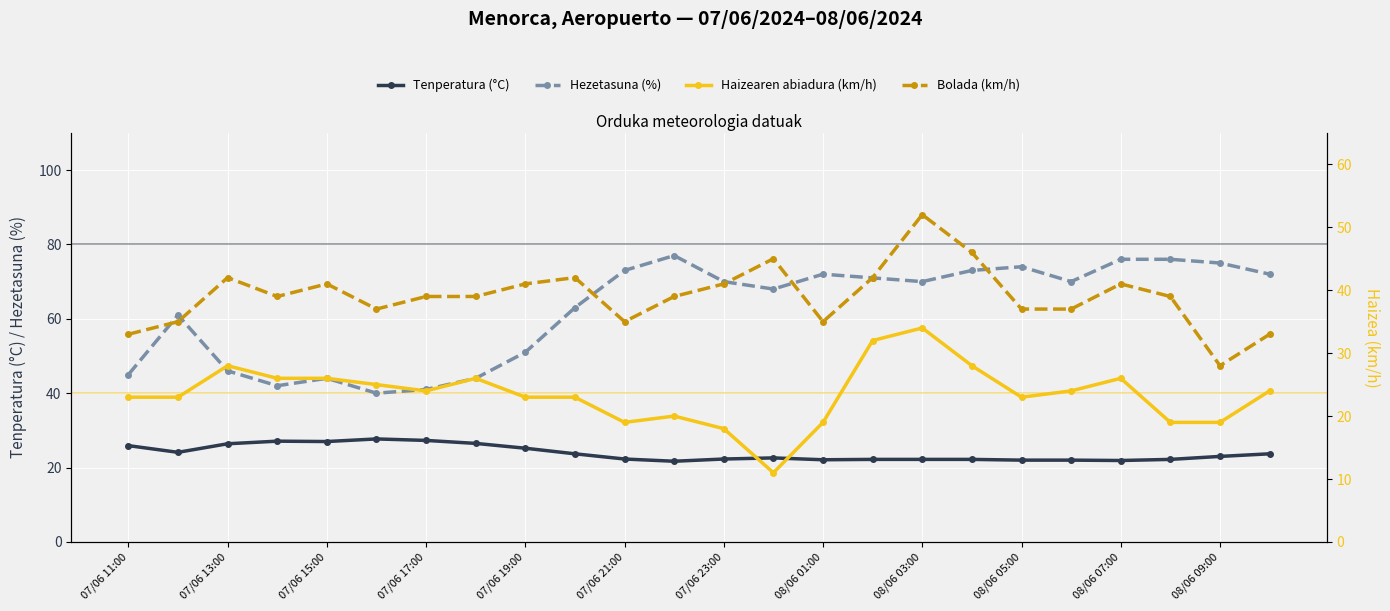

Reading right to left, transcribe all the data shown in this chart.

Tenperatura (°C): 23.7	23.0	22.2	21.9	22.0	22.0	22.2	22.2	22.2	22.1	22.6	22.3	21.7	22.3	23.7	25.2	26.5	27.3	27.7	27.0	27.1	26.4	24.1	25.9
Hezetasuna (%): 72.0	75.0	76.0	76.0	70.0	74.0	73.0	70.0	71.0	72.0	68.0	70.0	77.0	73.0	63.0	51.0	44.0	41.0	40.0	44.0	42.0	46.0	61.0	45.0
Haizearen abiadura (km/h): 24.0	19.0	19.0	26.0	24.0	23.0	28.0	34.0	32.0	19.0	11.0	18.0	20.0	19.0	23.0	23.0	26.0	24.0	25.0	26.0	26.0	28.0	23.0	23.0
Bolada (km/h): 33.0	28.0	39.0	41.0	37.0	37.0	46.0	52.0	42.0	35.0	45.0	41.0	39.0	35.0	42.0	41.0	39.0	39.0	37.0	41.0	39.0	42.0	35.0	33.0